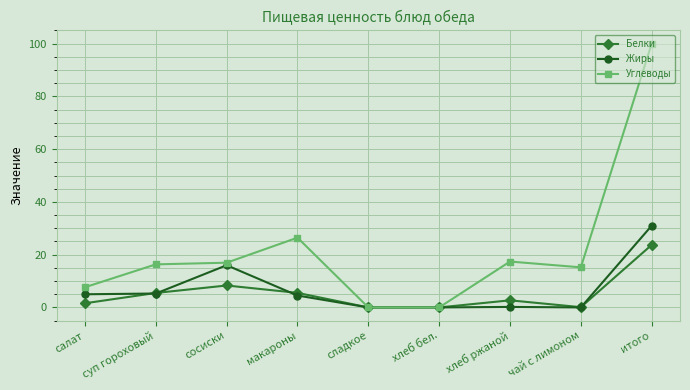

Between салат and итого, which series saw the biggest shift?

Углеводы